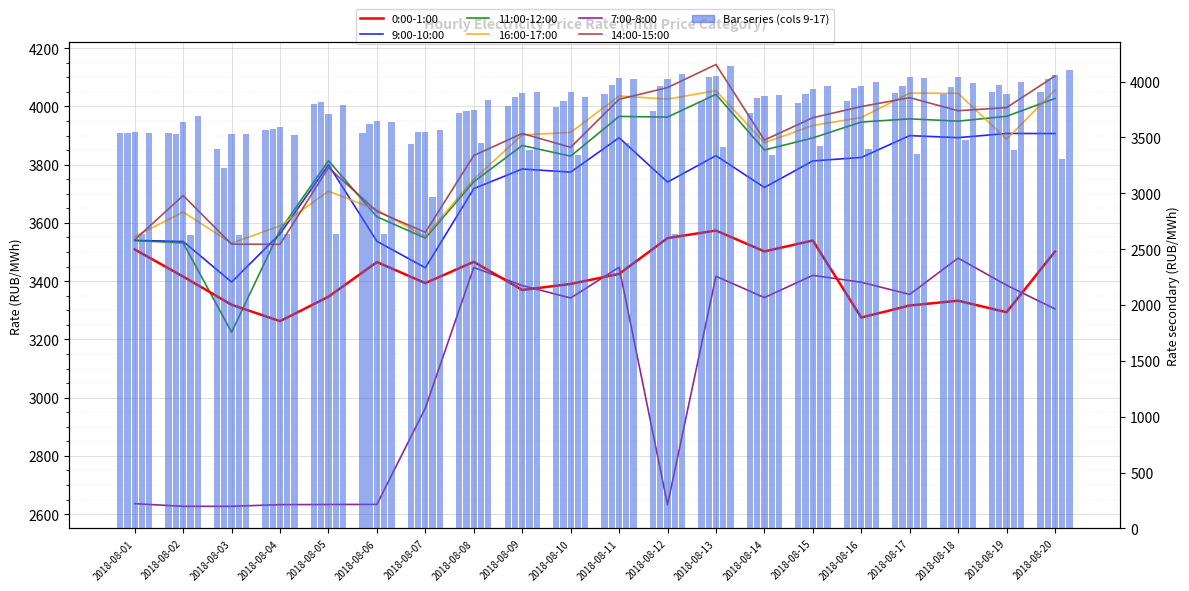

How many bars are there in each group?

6